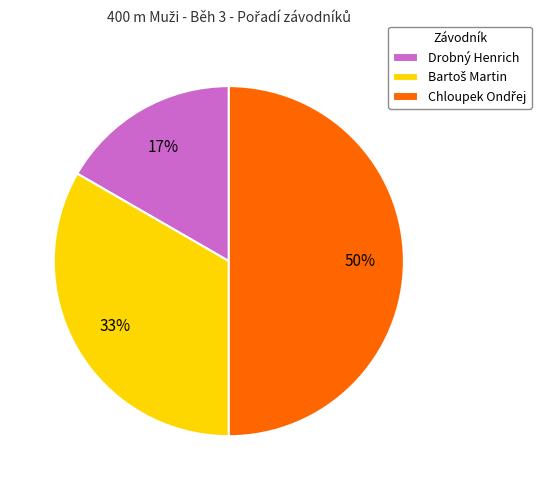

Is Drobný Henrich the majority of the pie?

No